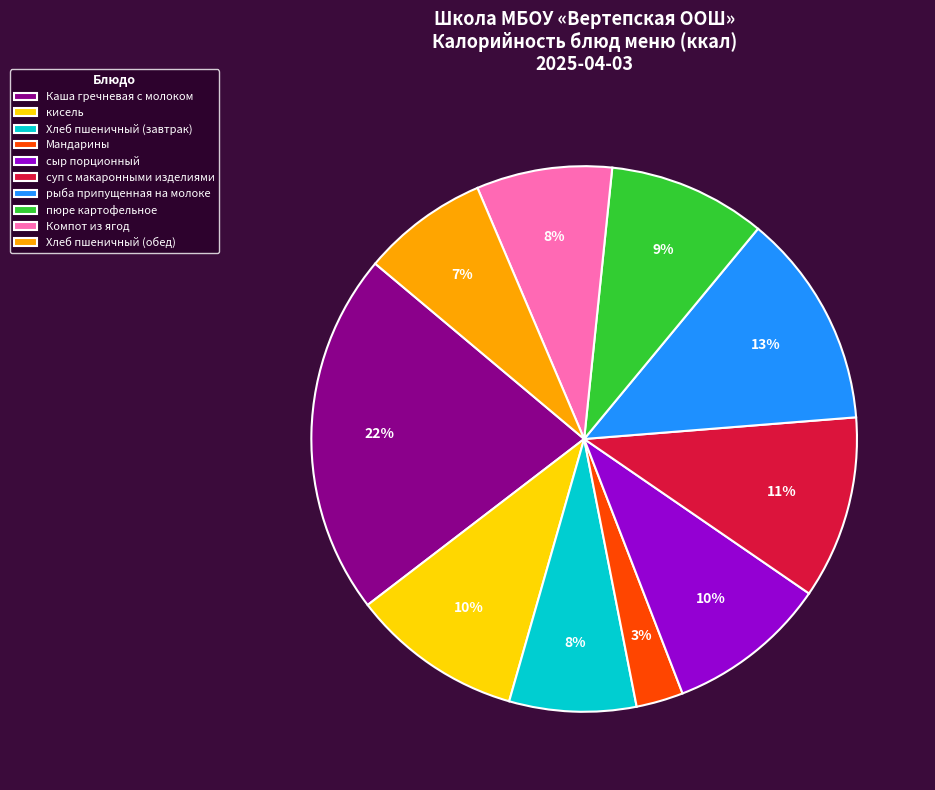

What is the largest slice in the pie chart?

Каша гречневая с молоком